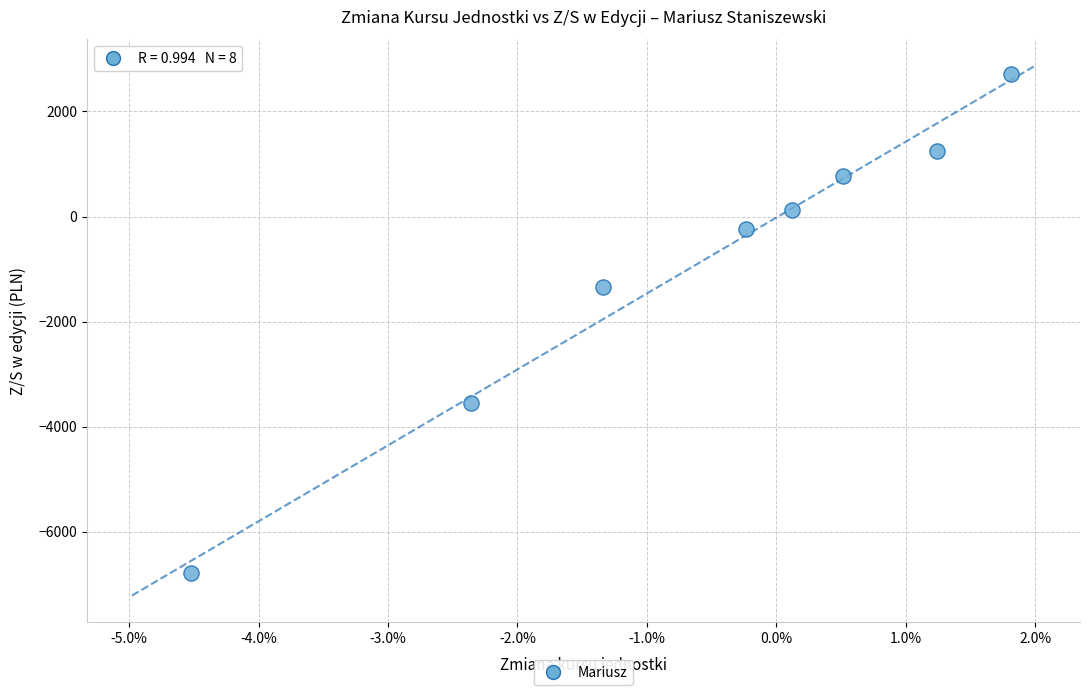

What is the average Y value?

-881.6